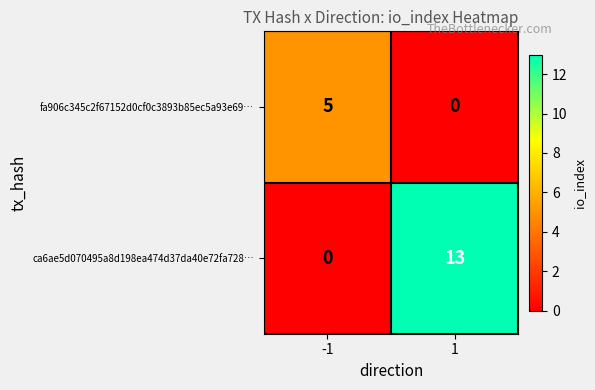

At 1, list the series in order from smallest to largest.

fa906c345c2f67152d0cf0c3893b85ec5a93e69…, ca6ae5d070495a8d198ea474d37da40e72fa728…